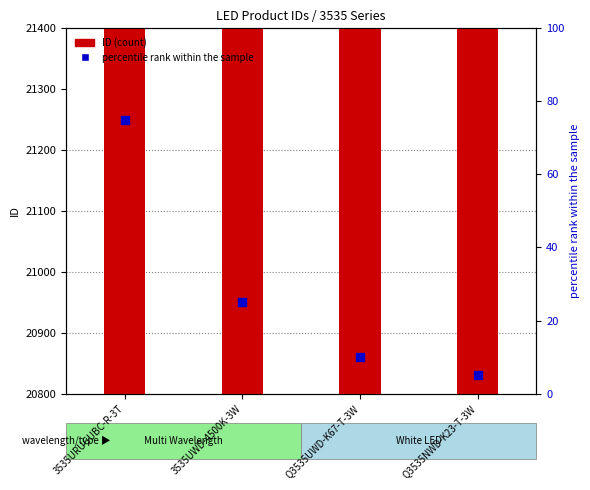

What are all the series names shown in the legend?

ID (count), percentile rank within the sample